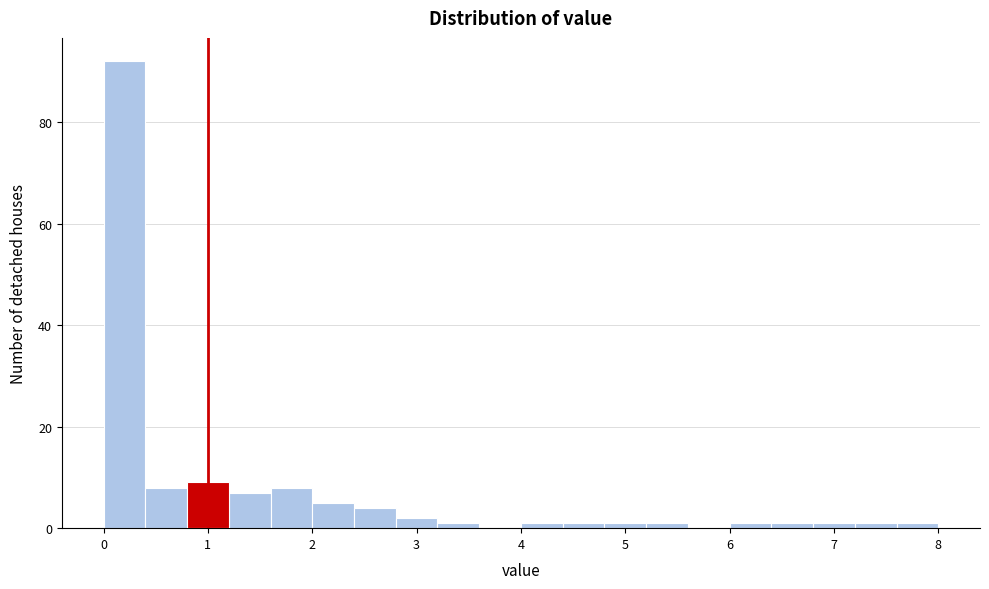

Reading left to right, list every bar in this chart as the range it spans on the x-axis followed by its height. The values are not printed on the chart, so give them approximately, as read against the axis.

0.0 to 0.4: 92
0.4 to 0.8: 8
0.8 to 1.2: 10
1.2 to 1.6: 8
1.6 to 2.0: 8
2.0 to 2.4: 6
2.4 to 2.8: 4
2.8 to 3.2: 2
3.2 to 3.6: under 2
3.6 to 4.0: 0
4.0 to 4.4: under 2
4.4 to 4.8: under 2
4.8 to 5.2: under 2
5.2 to 5.6: under 2
5.6 to 6.0: 0
6.0 to 6.4: under 2
6.4 to 6.8: under 2
6.8 to 7.2: under 2
7.2 to 7.6: under 2
7.6 to 8.0: under 2